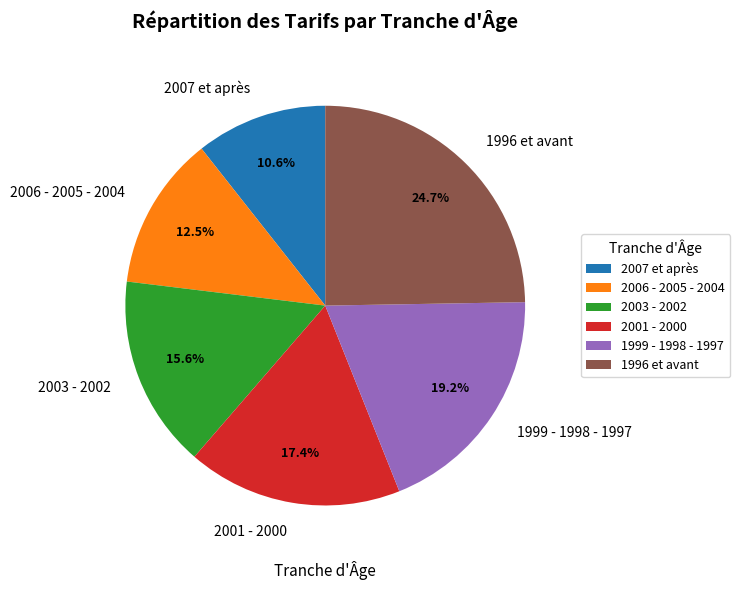

What is the smallest slice in the pie chart?

2007 et après